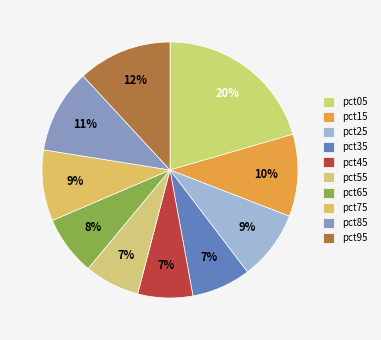

How many segments does this pie chart have?

10